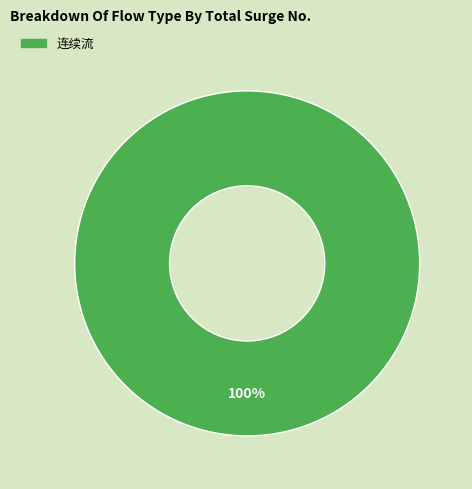

What is the majority slice?

连续流